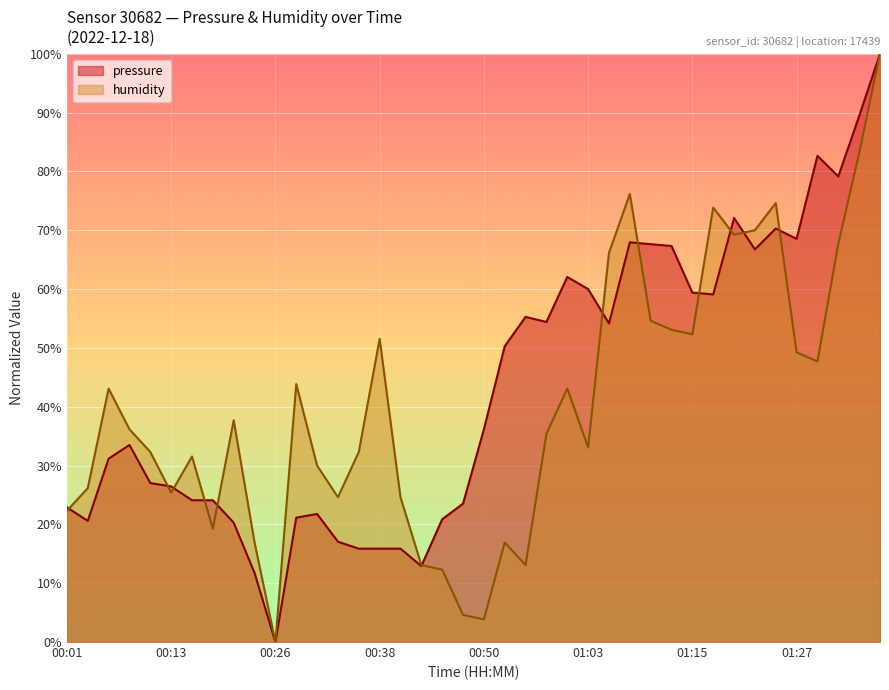

List the series in order of their peak value, highest first.

pressure, humidity